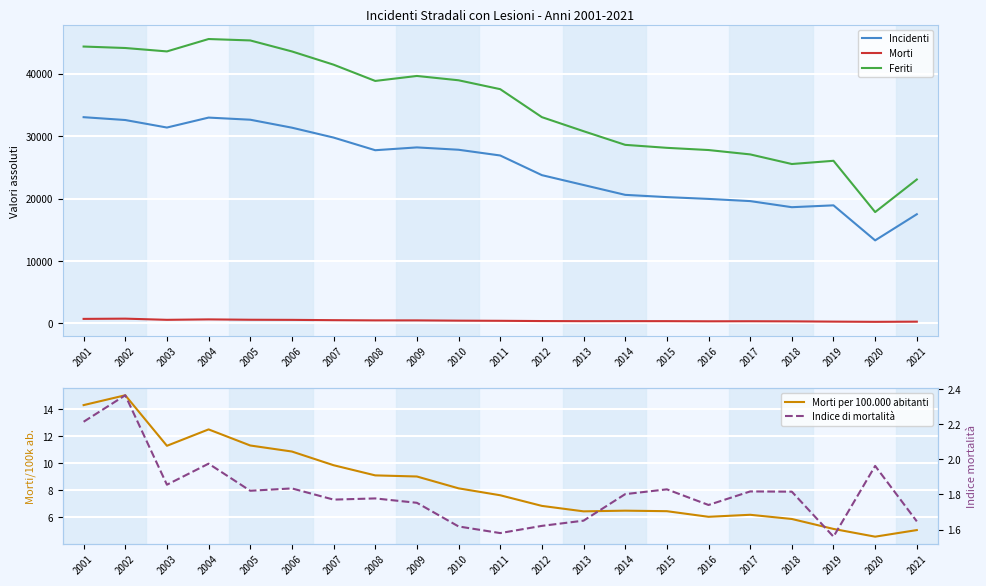

True or false: Feriti has a value of 41331.5 at 2013.

False